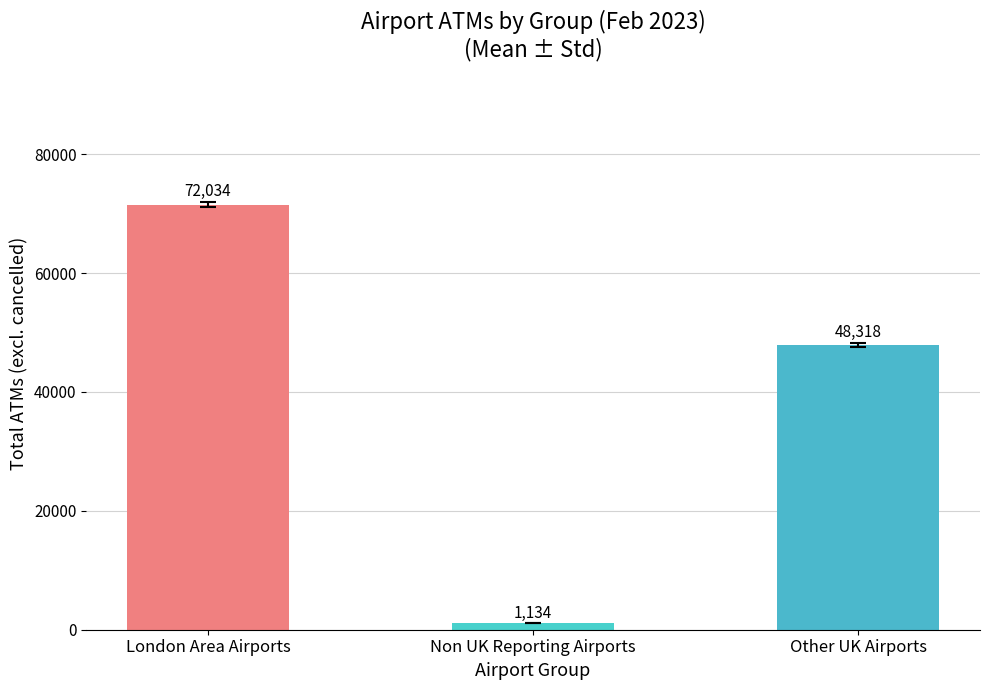

Are the bars grouped side by side (vs. stacked)?

No